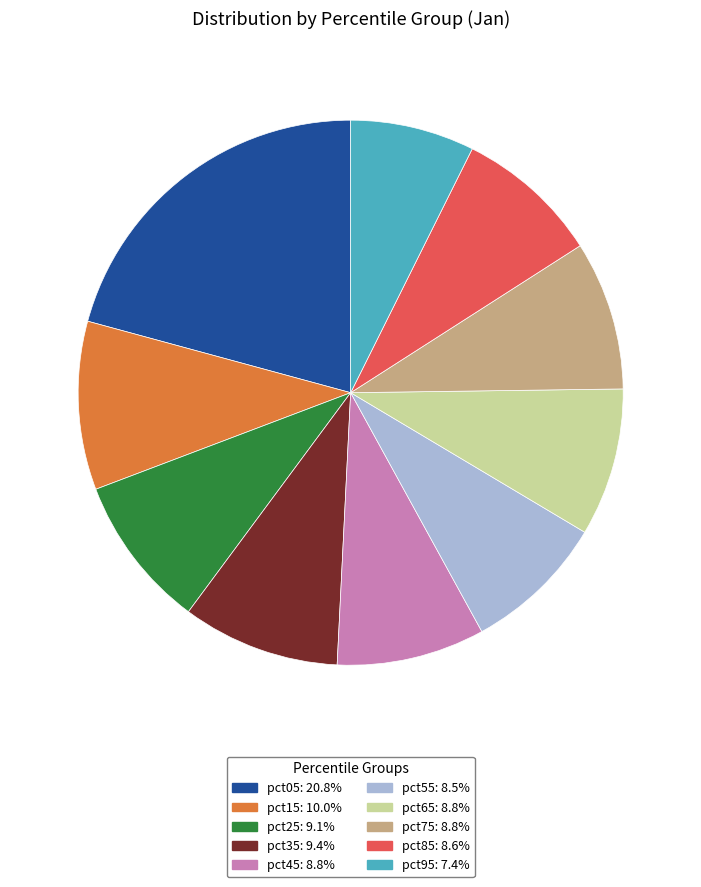

Between pct75 and pct15, which is larger?

pct15